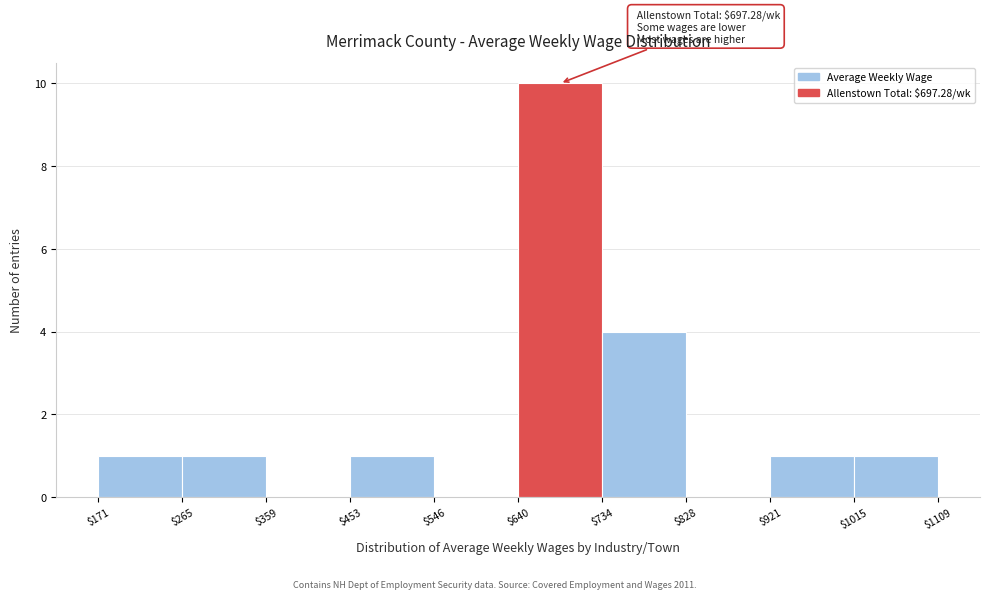

Over which range of the x-axis is the bar tallest?

$640 to $734